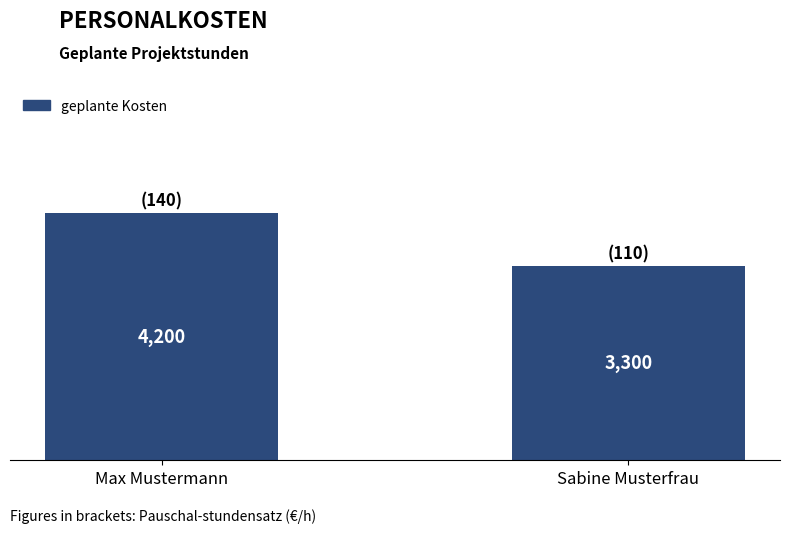

Reading left to right, transcribe all the data shown in this chart.

Max Mustermann=4200	Sabine Musterfrau=3300